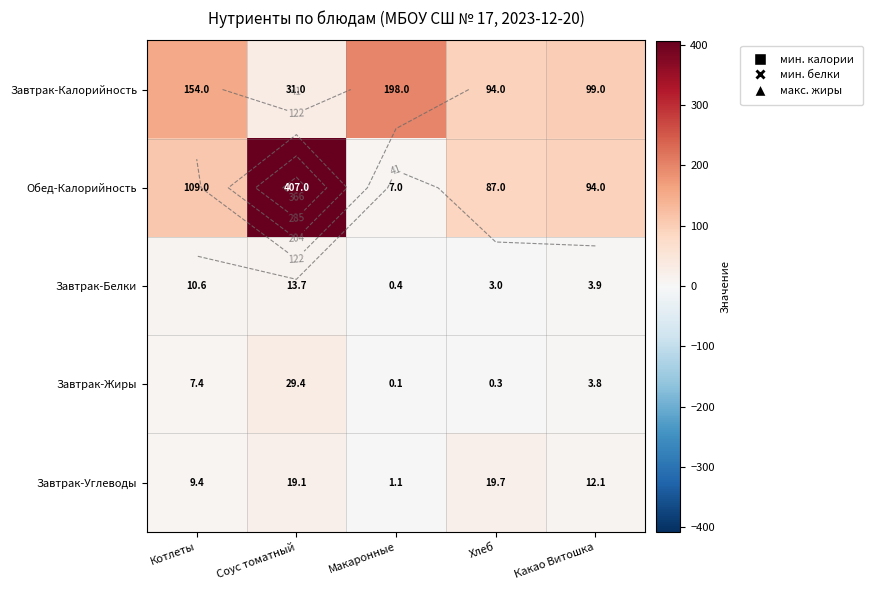

At which category does the chart reach its peak across all series?

Соус томатный